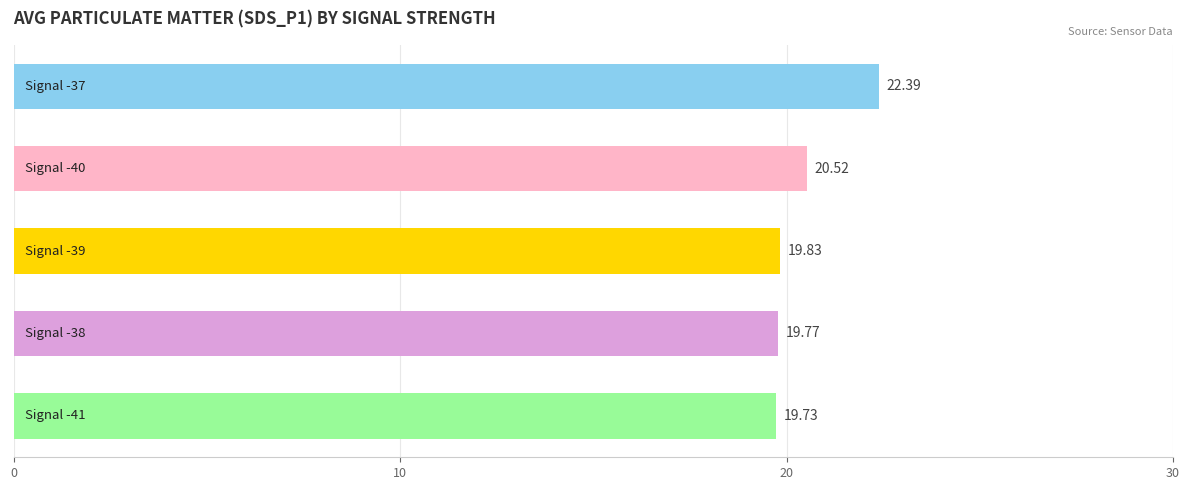

What is the difference between the second highest and minimum values?

0.8